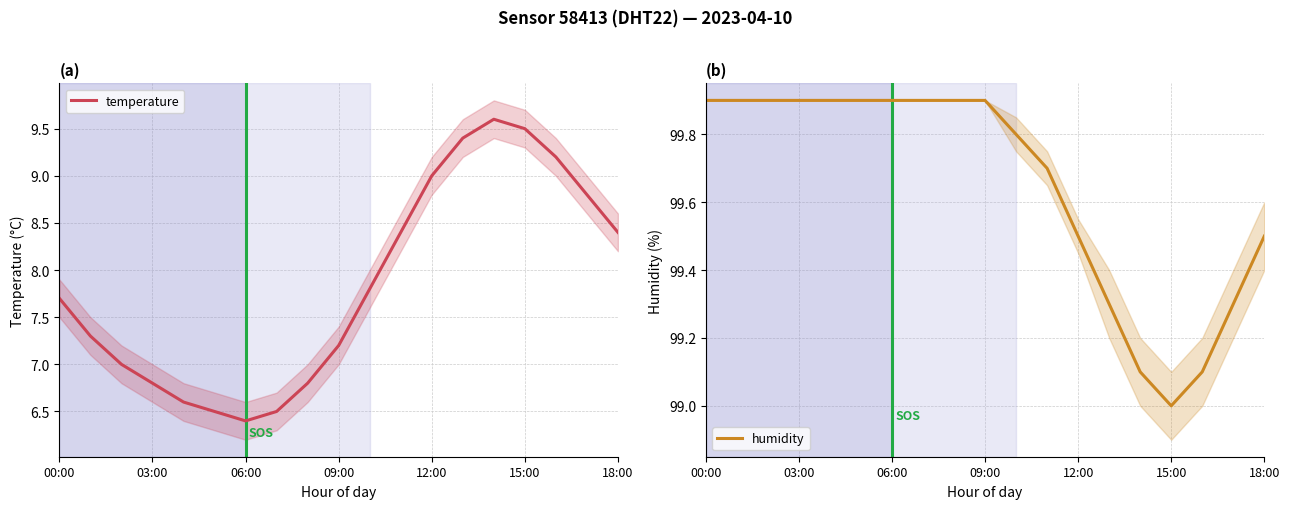

Reading left to right, what are all the values shown in this chart?

temperature: 7.7	7.3	7.0	6.8	6.6	6.5	6.4	6.5	6.8	7.2	7.8	8.4	9.0	9.4	9.6	9.5	9.2	8.8	8.4
humidity: 99.9	99.9	99.9	99.9	99.9	99.9	99.9	99.9	99.9	99.9	99.8	99.7	99.5	99.3	99.1	99.0	99.1	99.3	99.5